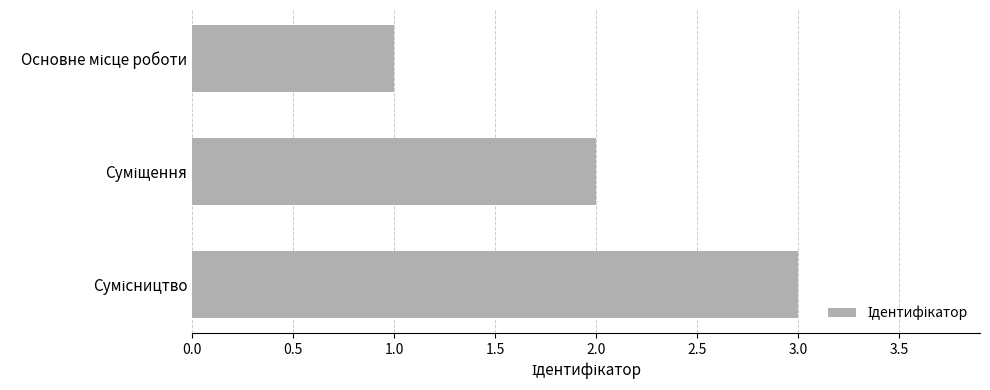

What is the greatest value displayed?

3